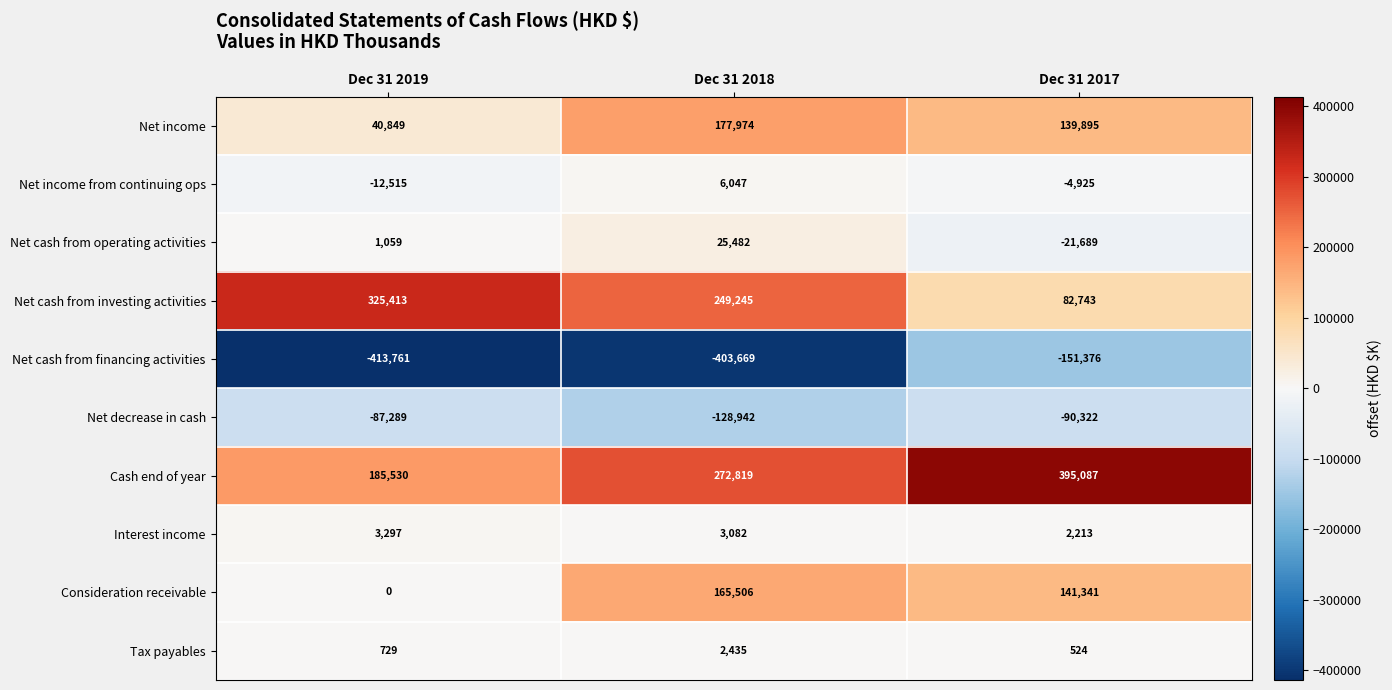

How many series are shown in this chart?

10